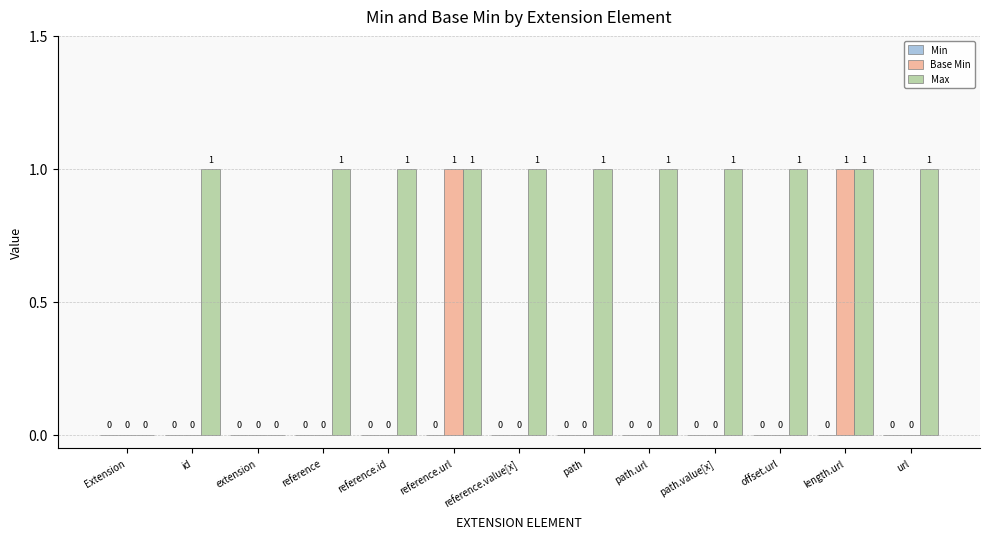

Which series has the largest total across all categories?

Max